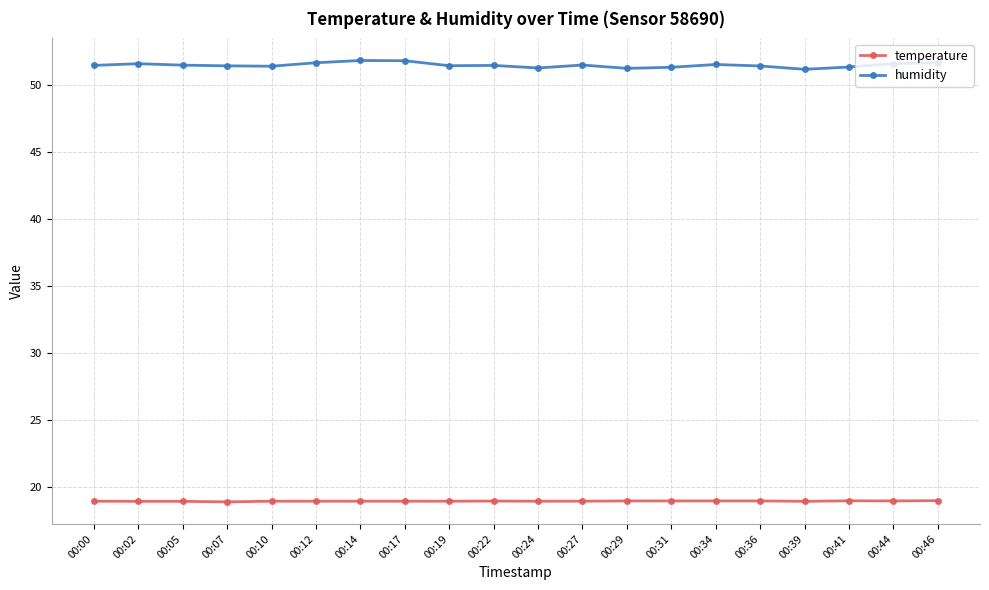

The value of temperature at 00:31 is 18.9. True or false?

True